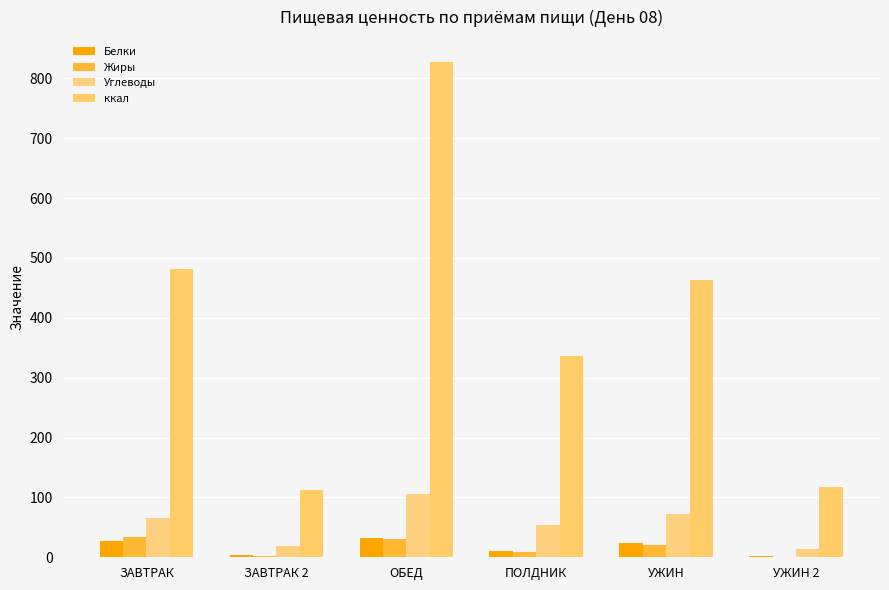

Where is Углеводы nearest to the value 59?

ПОЛДНИК